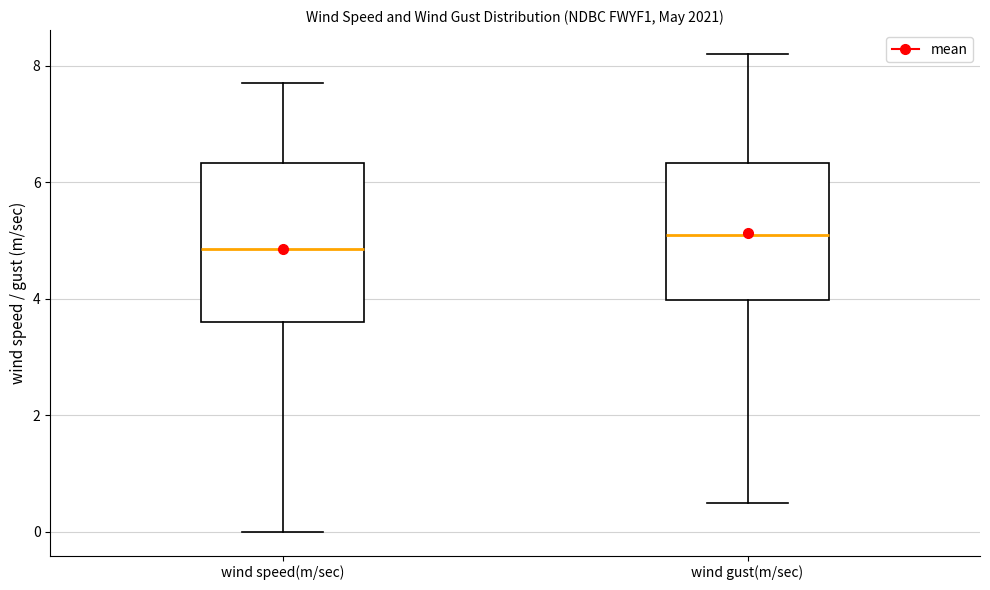

Which box is the tallest, from its lower edge to its upper edge?

wind speed(m/sec)